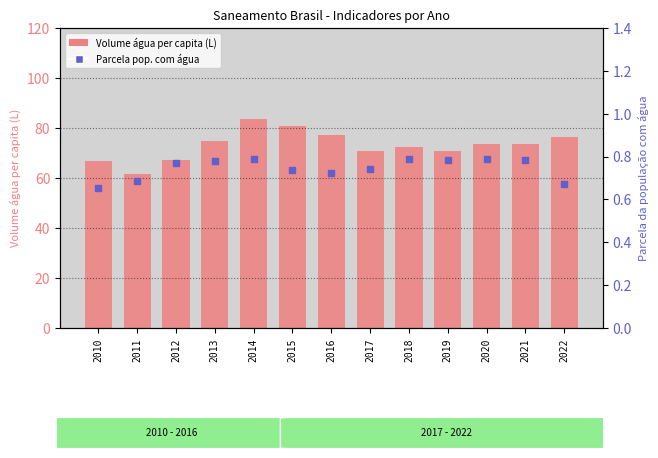

Which series has the largest Y range (max minus min)?

Volume água per capita (L)